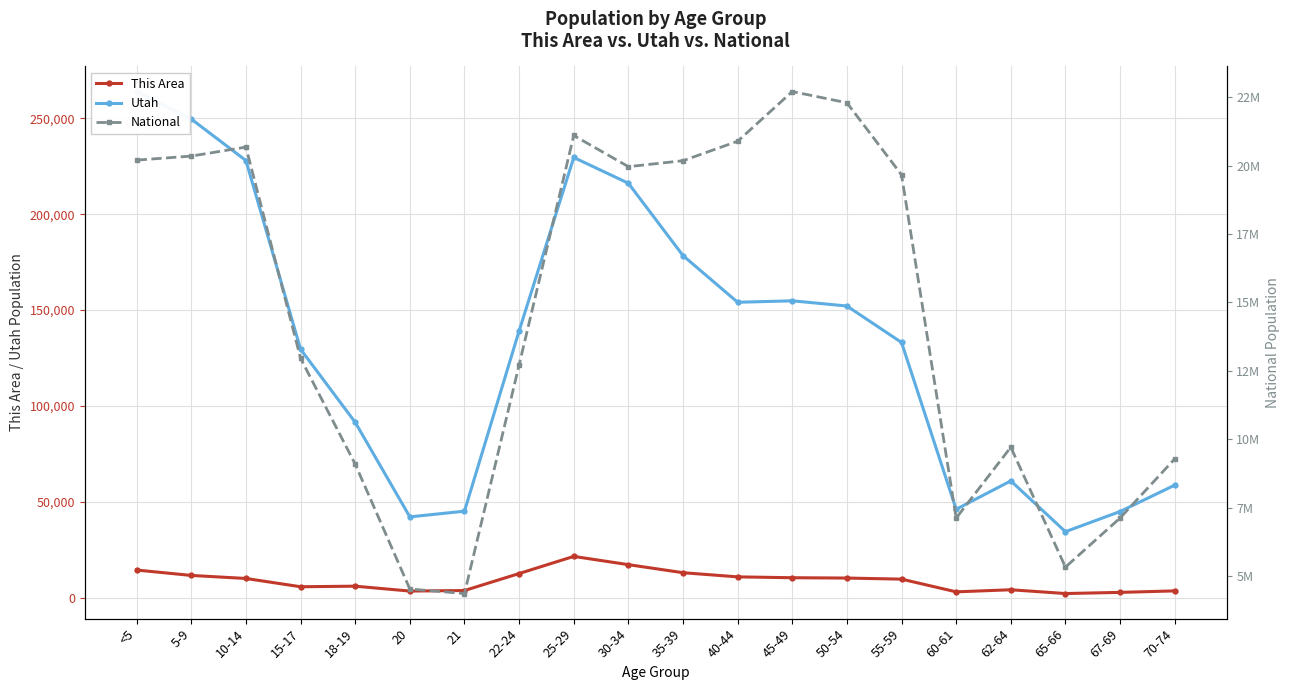

What is the sum of all Utah values?

2652647